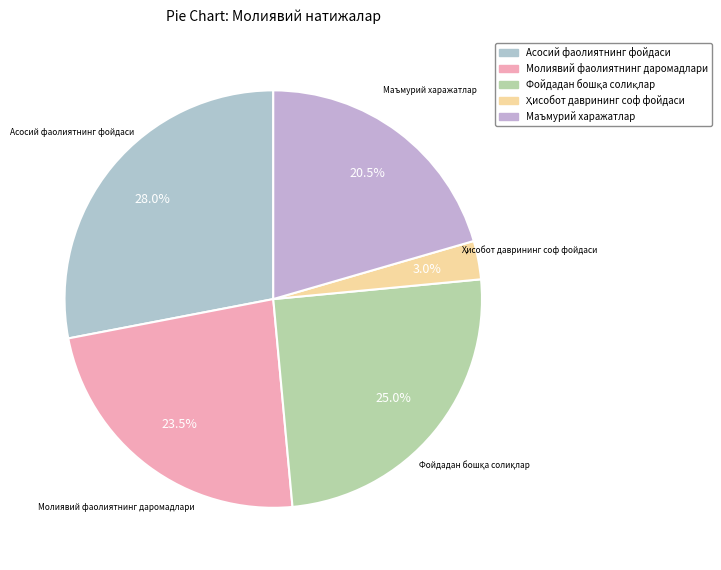

Approximately how many times larger is the value at Маъмурий харажатлар compared to Молиявий фаолиятнинг даромадлари?

0.9